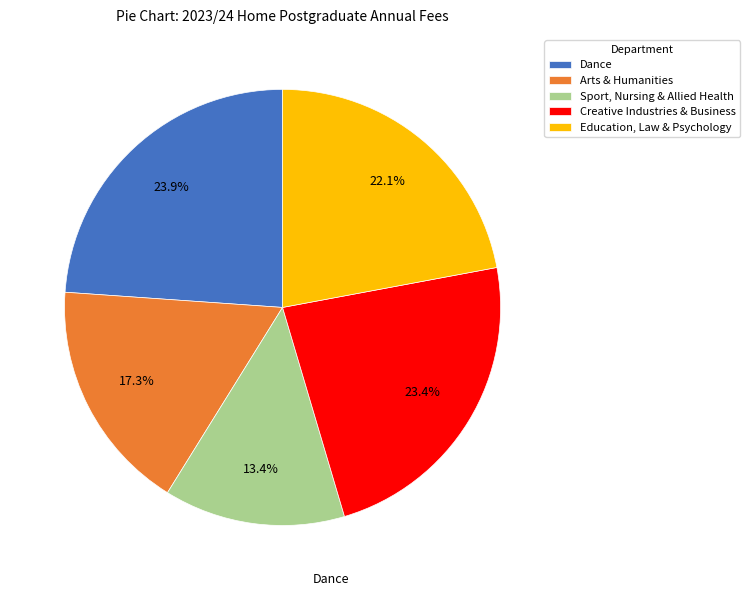

Between Sport, Nursing & Allied Health and Dance, which is larger?

Dance